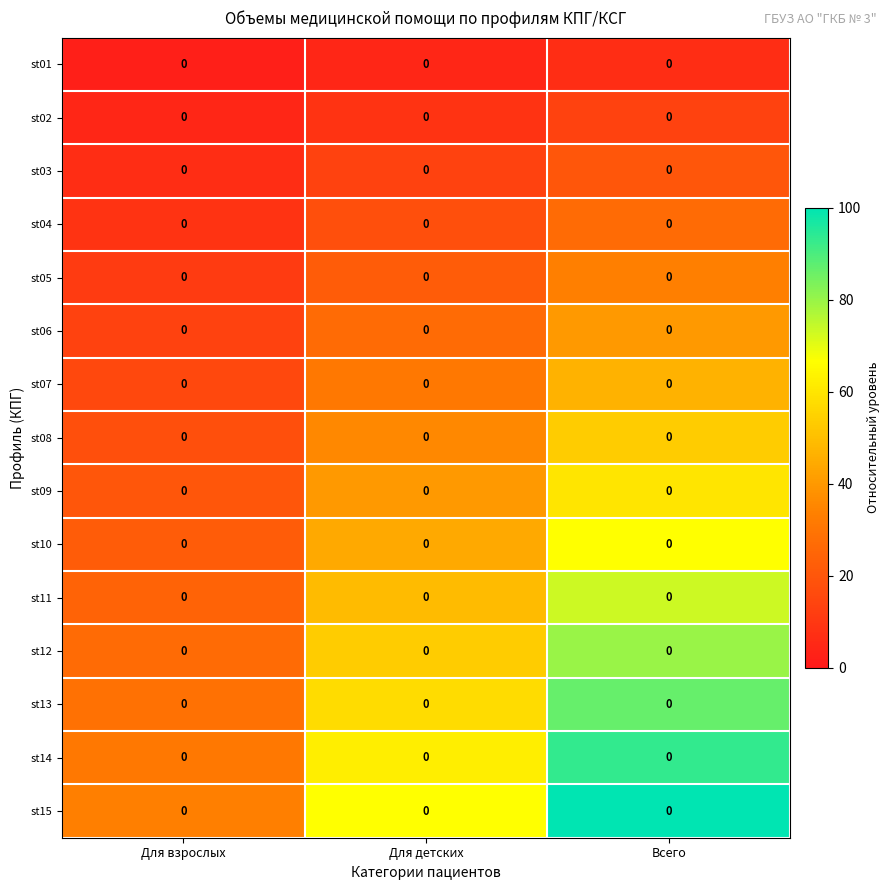

True or false: st05 has a value of 46.5 at Всего.

False